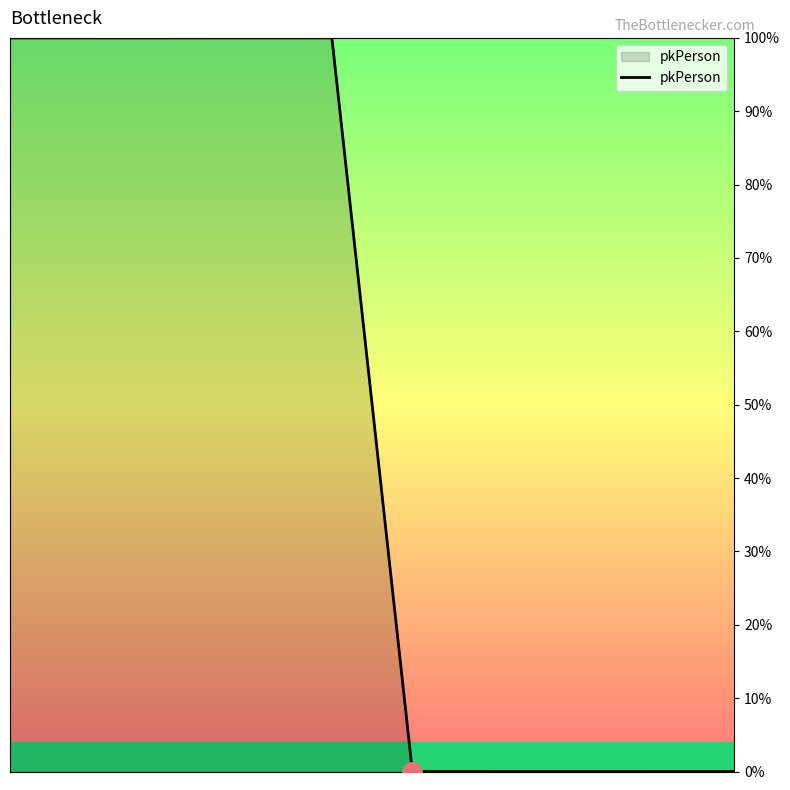

What is the difference between the maximum and minimum values?

100.0